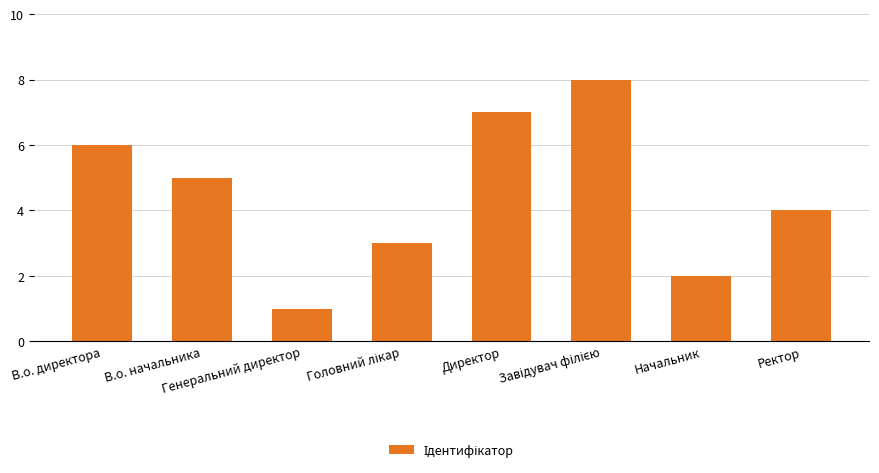

What is the label of the 7th bar from the left?

Начальник